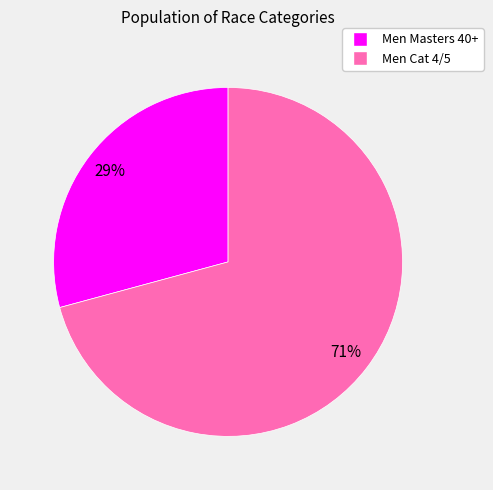

Is it true that Men Cat 4/5 is 71% of the pie?

True